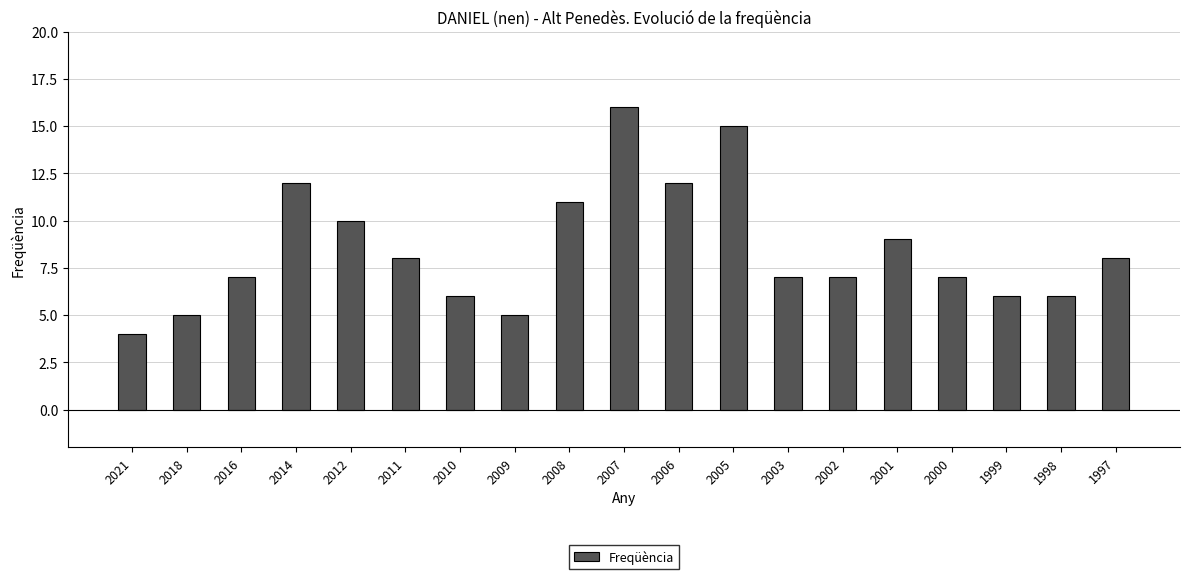

Is it true that the value at 2010 is 6?

True